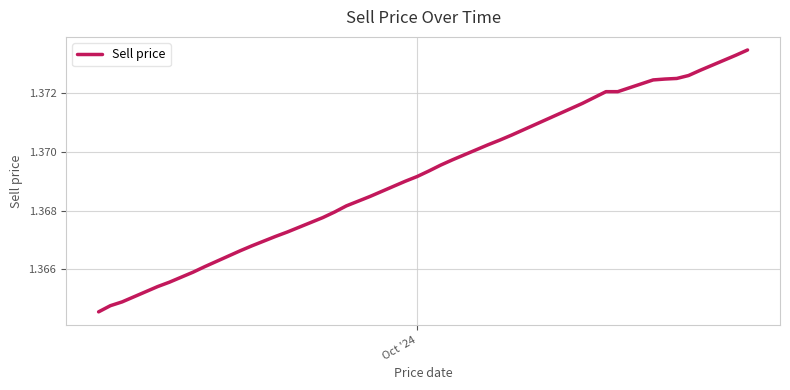

How many lines are shown in the chart?

1